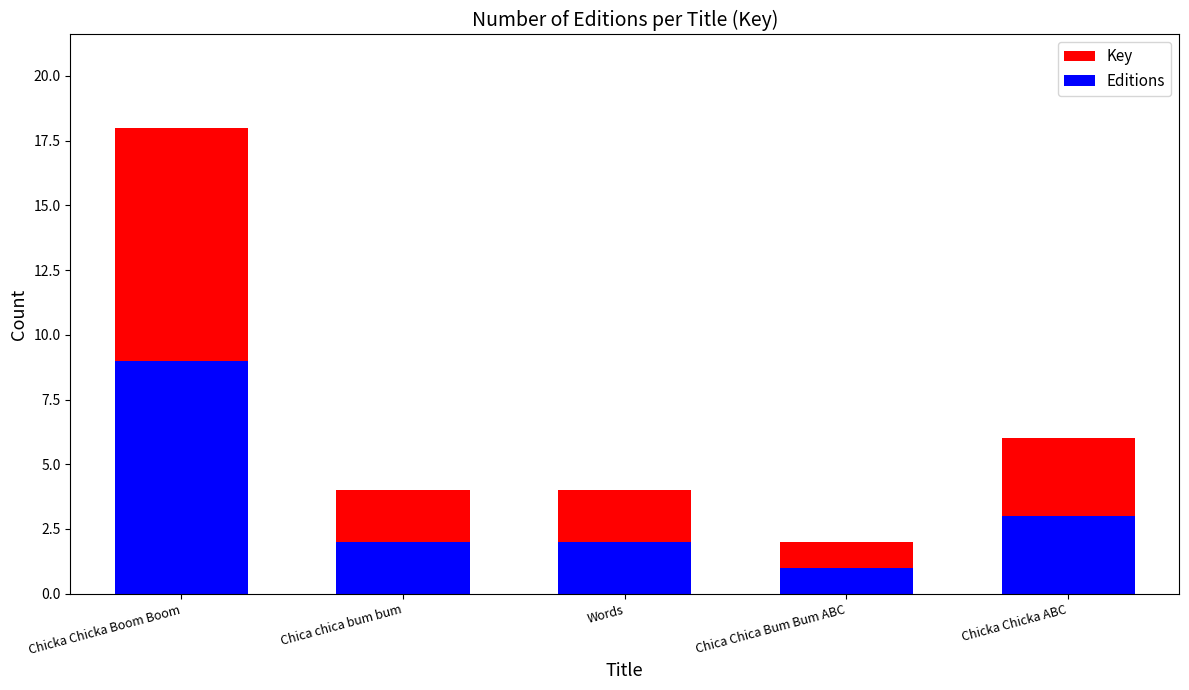

At which label is Editions closest to 5?

Chicka Chicka ABC